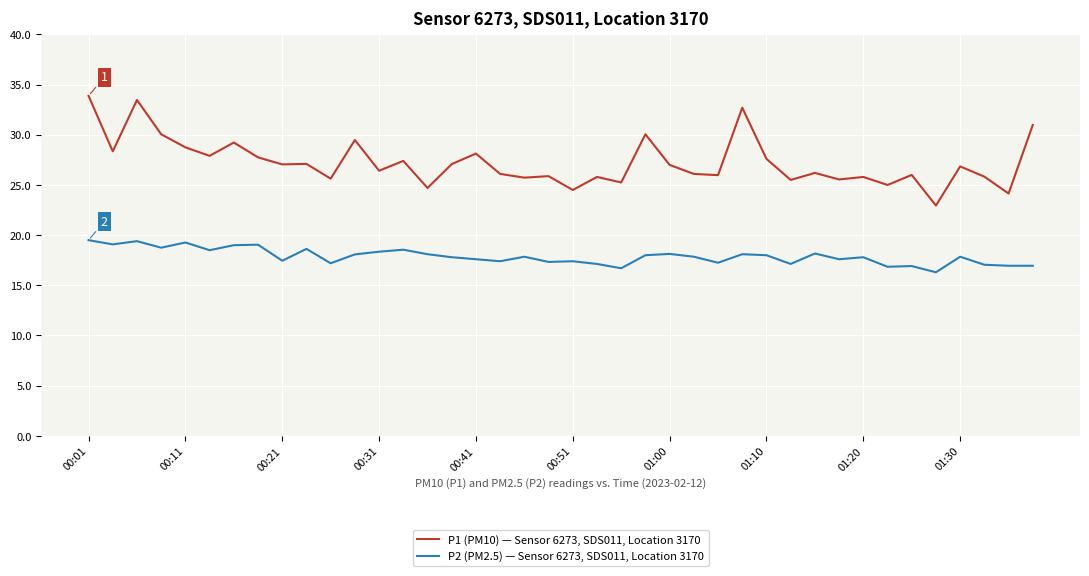

Which series has the largest total across all categories?

P1 (PM10) — Sensor 6273, SDS011, Location 3170